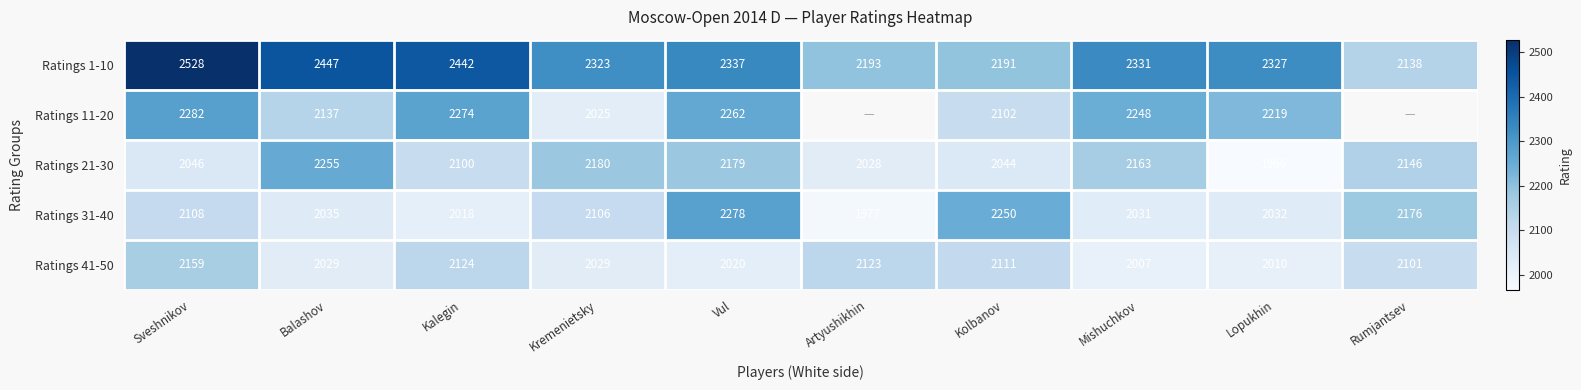

At how many categories does at least one series exceed 2148?

10